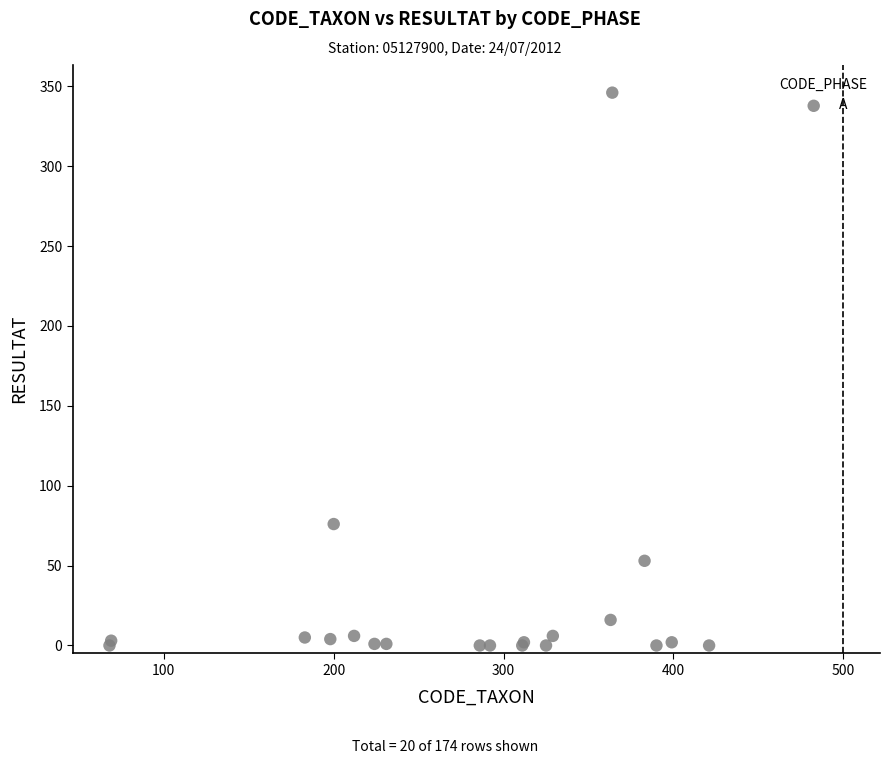

What Y value in the scatter plot is closest to 173?

76